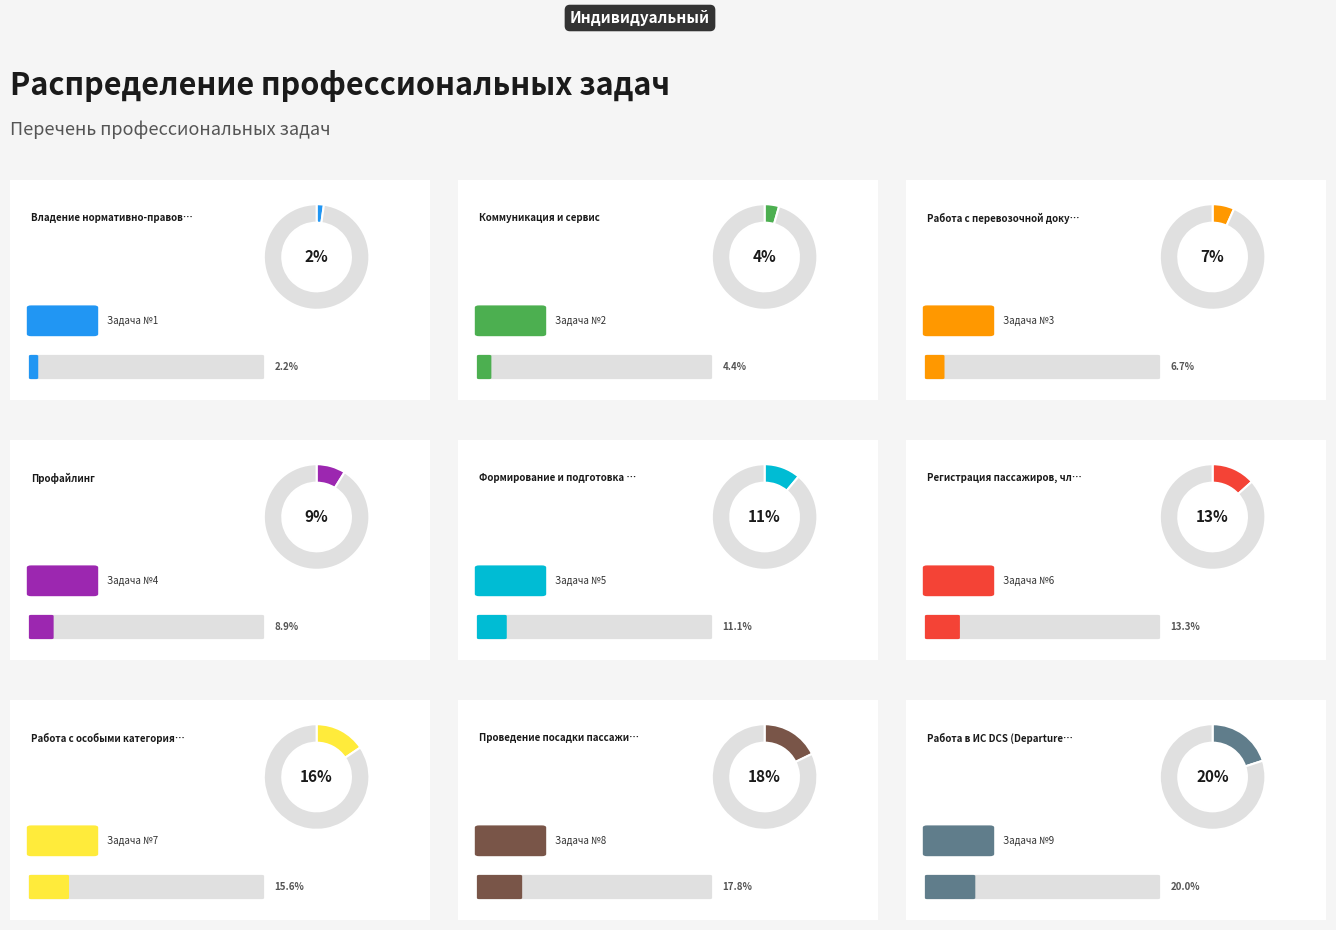

True or false: Работа с перевозочной документацией accounts for 1% of the total.

False